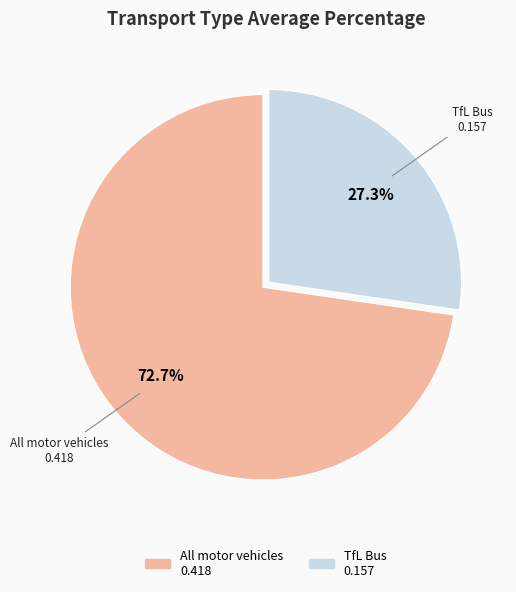

Does any single category account for the majority?

Yes